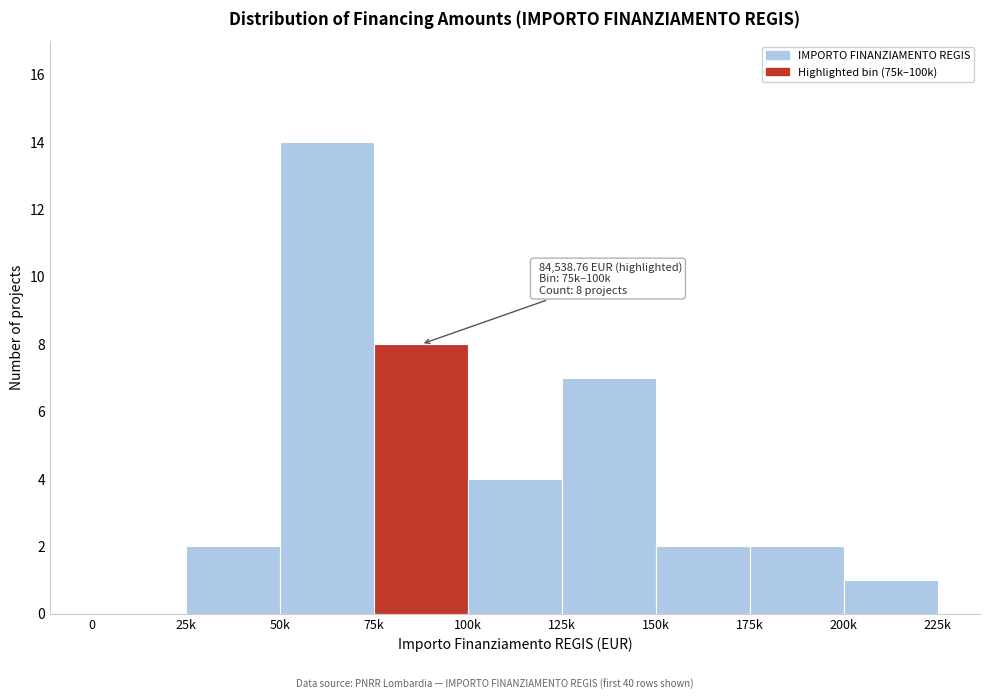

Reading right to left, list all the values displayed in this chart.

200k=1	175k=2	150k=2	125k=7	100k=4	75k=8	50k=14	25k=2	0=0